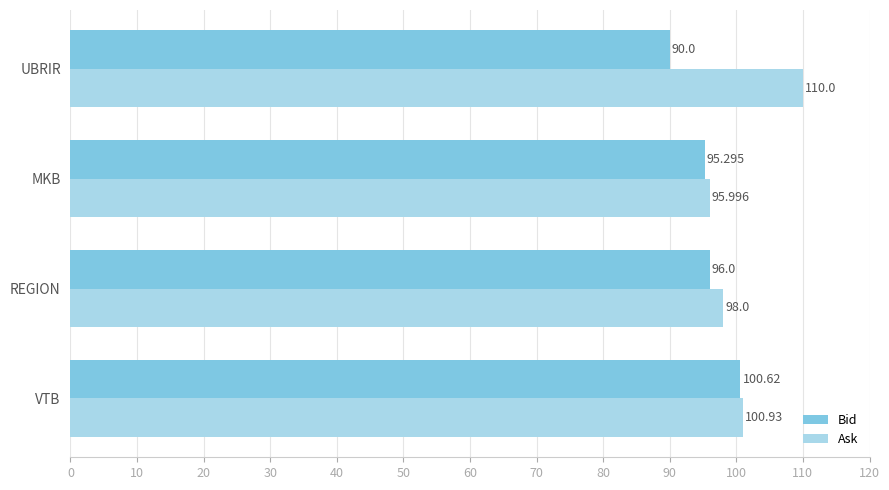

Rank the series by their maximum value, from lowest to highest.

Bid, Ask